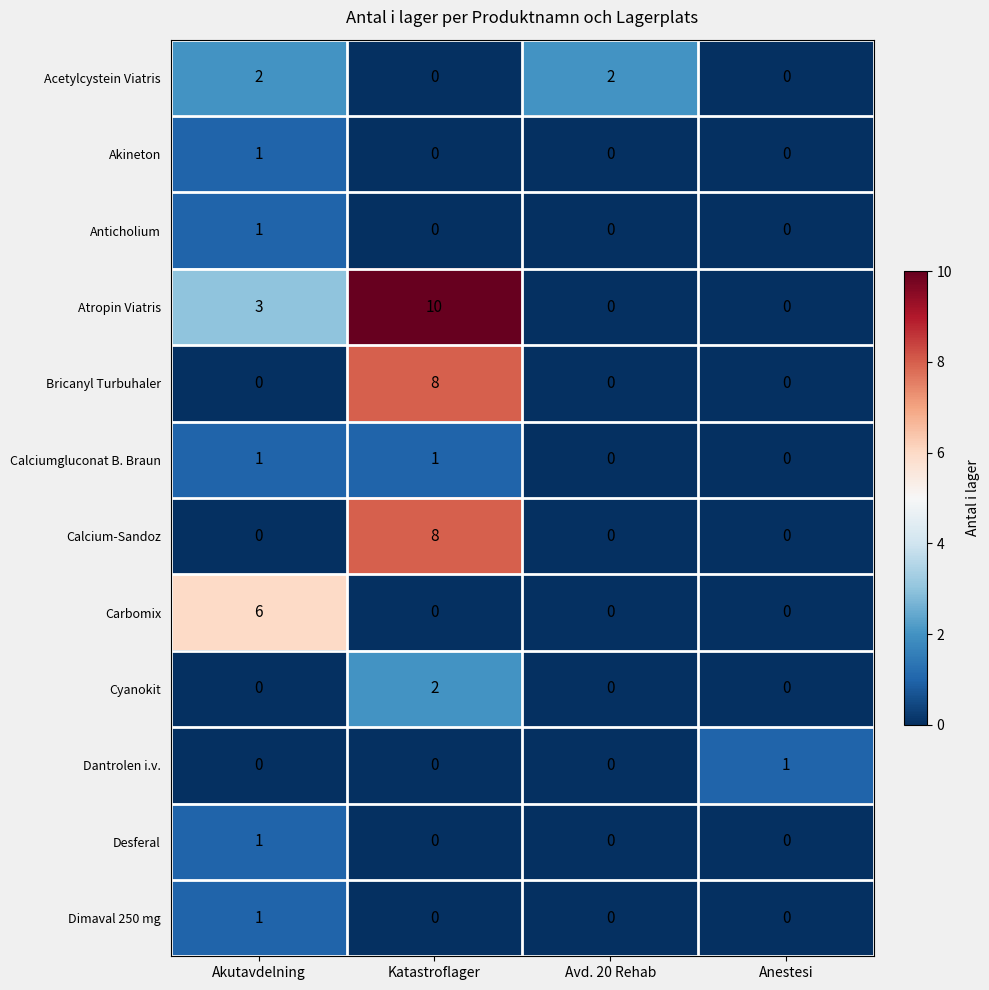

At how many categories does at least one series exceed 7?

1